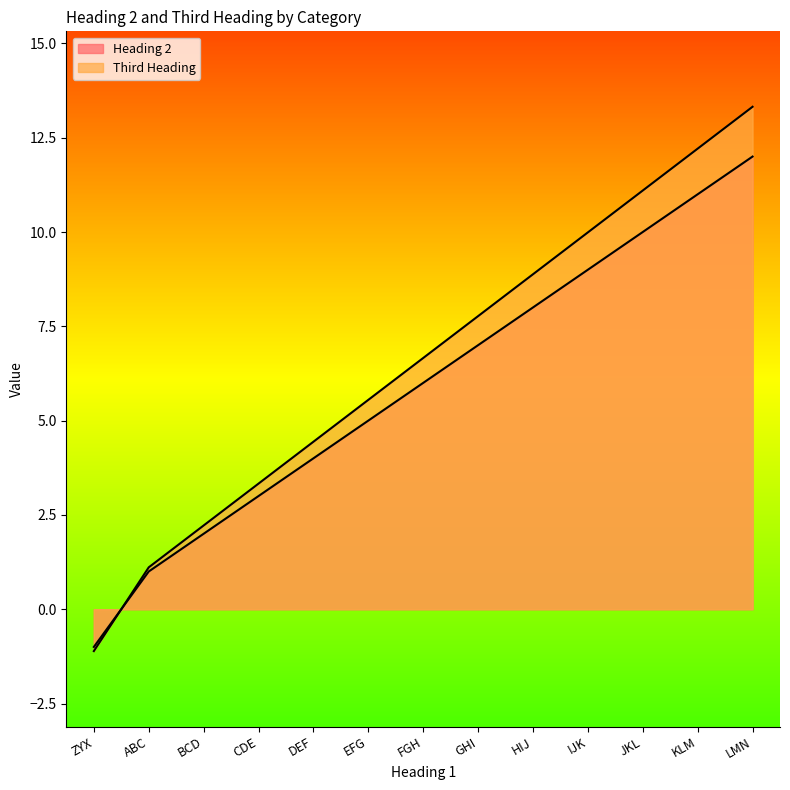

True or false: Heading 2 and Third Heading intersect in this chart.

True